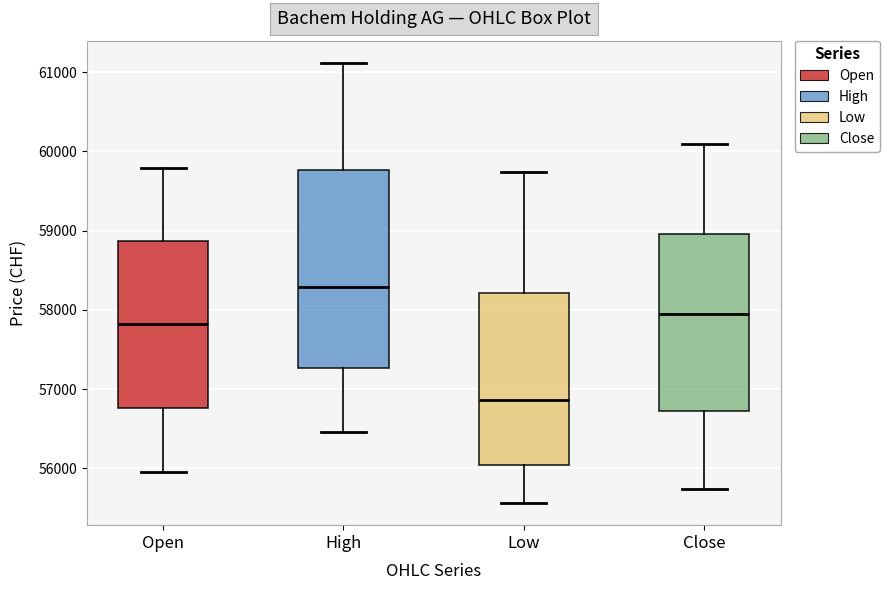

Reading left to right, read every box against the y-axis: the position of its median line, the range the box covers, and the ends of its whiskers. The values are not printed on the chart, so give them approximately, as read against the axis.

Open: median 57800, box 56800 to 58900, whiskers 56000 to 59800
High: median 58300, box 57300 to 59800, whiskers 56500 to 61100
Low: median 56900, box 56000 to 58200, whiskers 55600 to 59700
Close: median 58000, box 56700 to 59000, whiskers 55700 to 60100